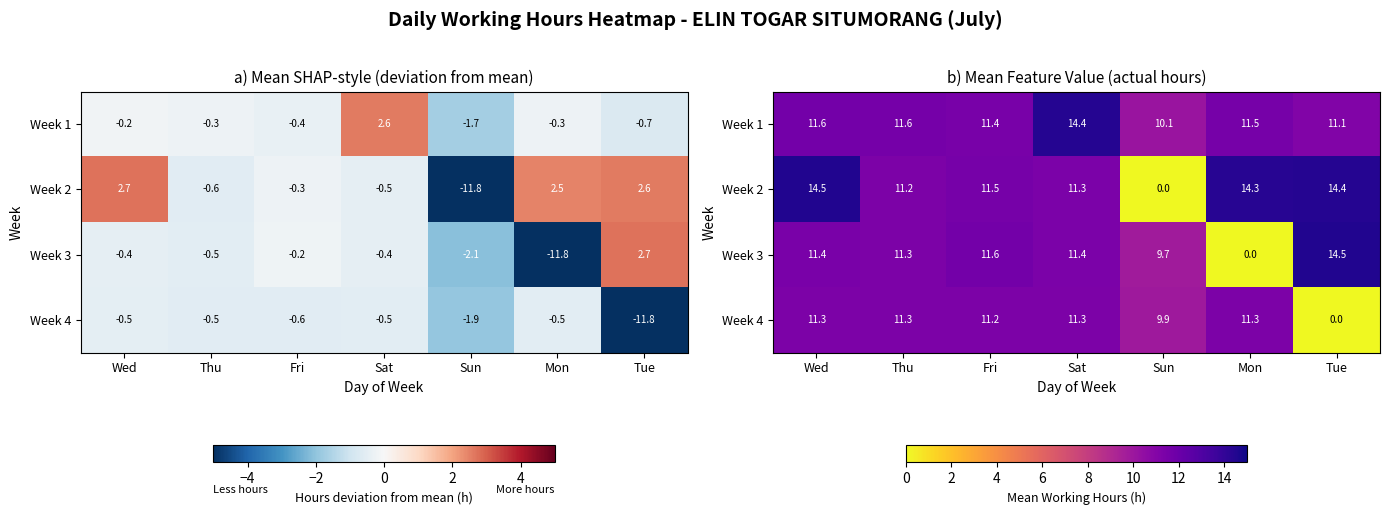

What is the spread (max minus min) of values at Sat?

3.1